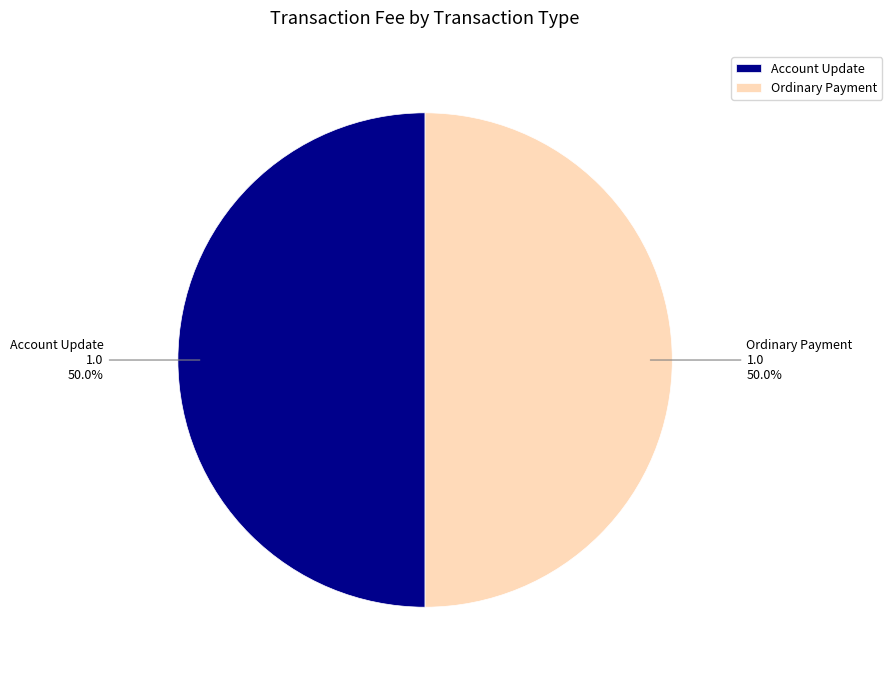

What is the ratio of the value at Ordinary Payment to the value at Account Update?

1.0